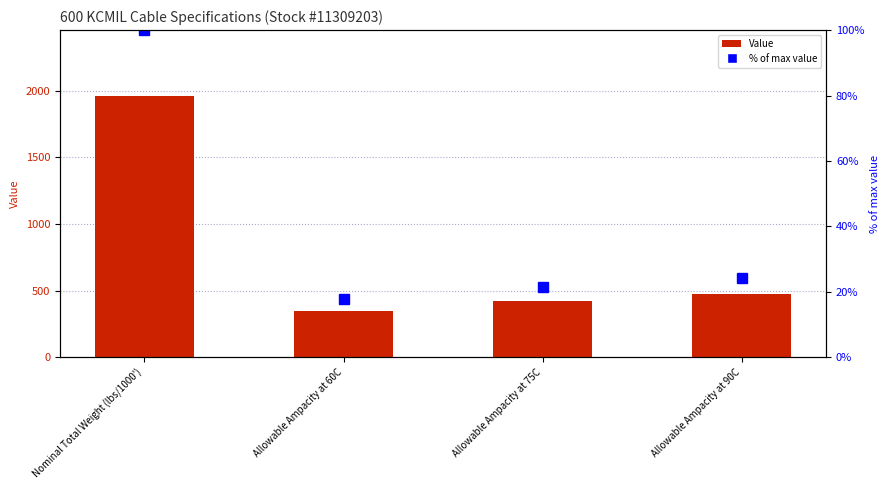

At which label does Value reach its minimum?

Allowable Ampacity at 60C